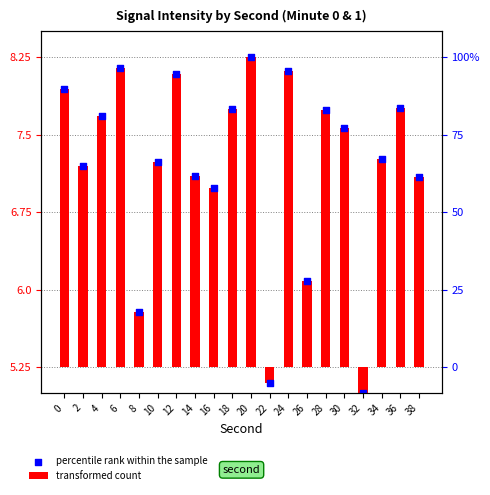

Which has a higher value, 14 or 34?

34